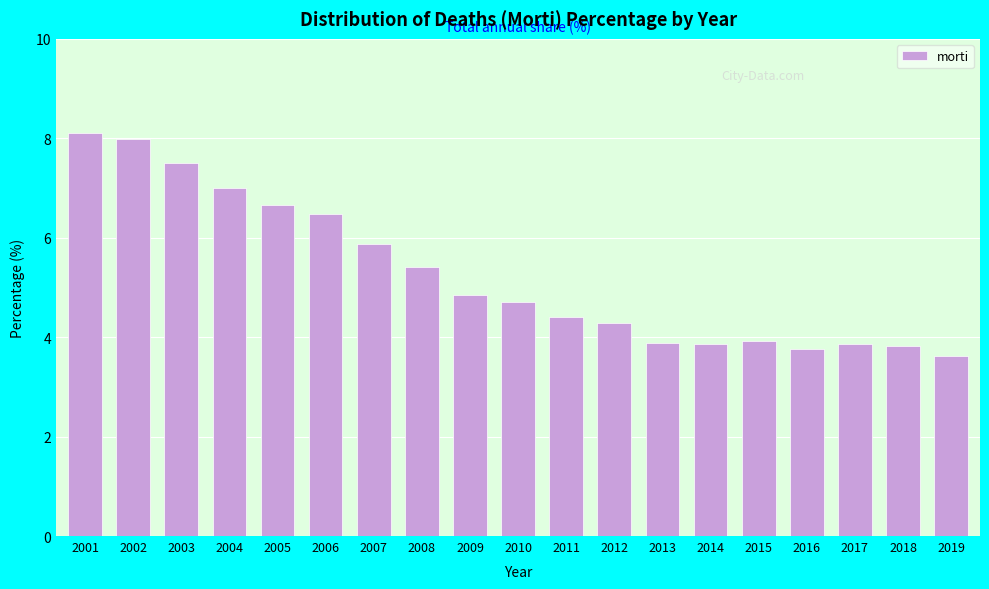

Reading right to left, what are all the values shown in this chart?

2019=3.6	2018=3.8	2017=3.9	2016=3.8	2015=3.9	2014=3.9	2013=3.9	2012=4.3	2011=4.4	2010=4.7	2009=4.8	2008=5.4	2007=5.9	2006=6.5	2005=6.7	2004=7.0	2003=7.5	2002=8.0	2001=8.1